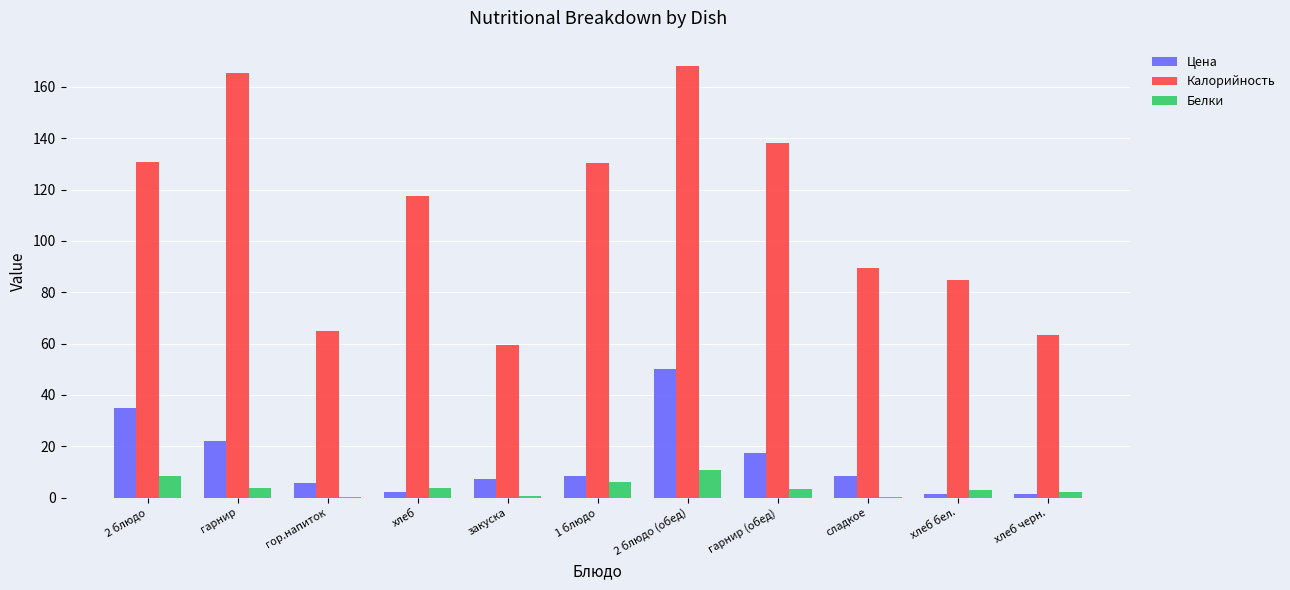

Which category has the highest value in the Цена series?

2 блюдо (обед)